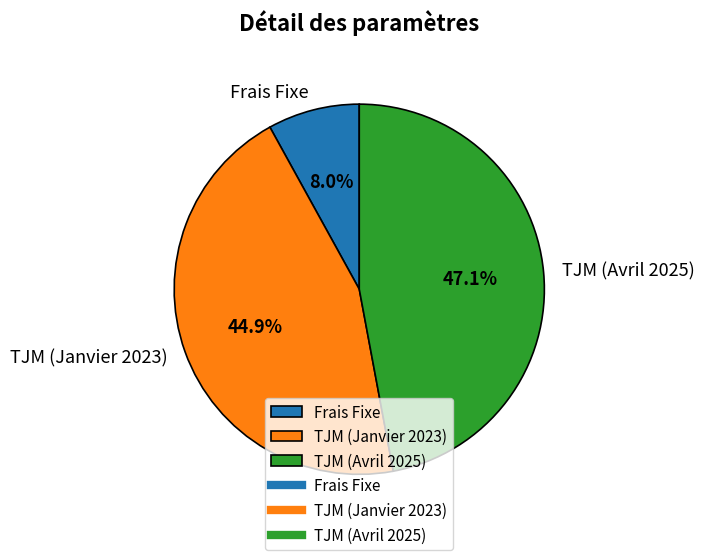

What percentage is the TJM (Janvier 2023) slice, to the nearest percent?

45%